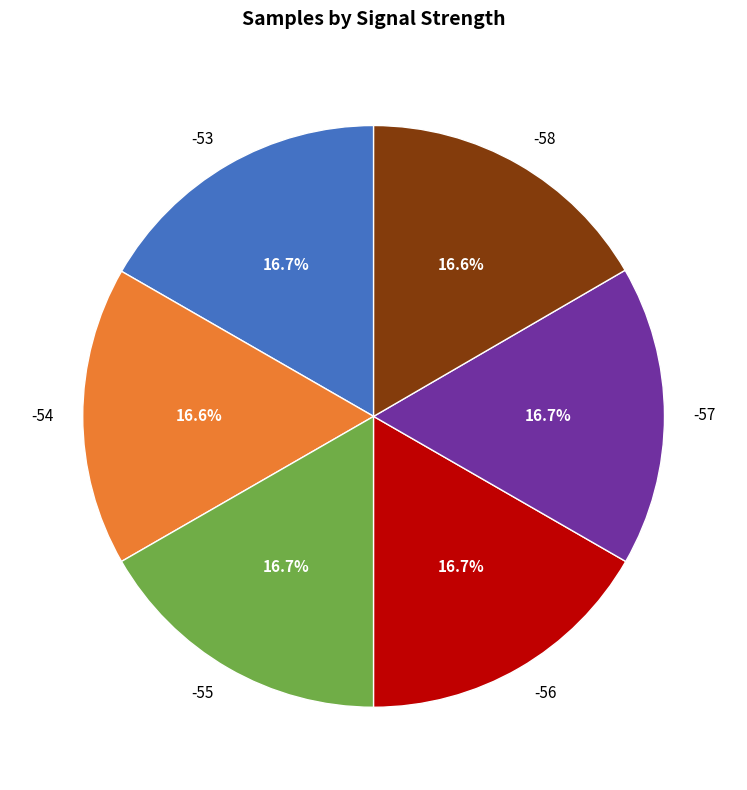

Does any single category account for the majority?

No